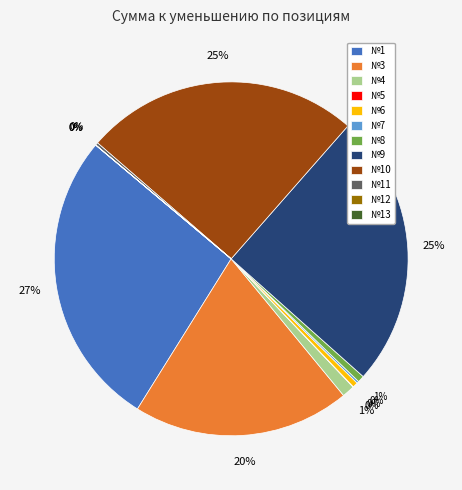

To the nearest percent, what percentage of the pie is №1?

27%